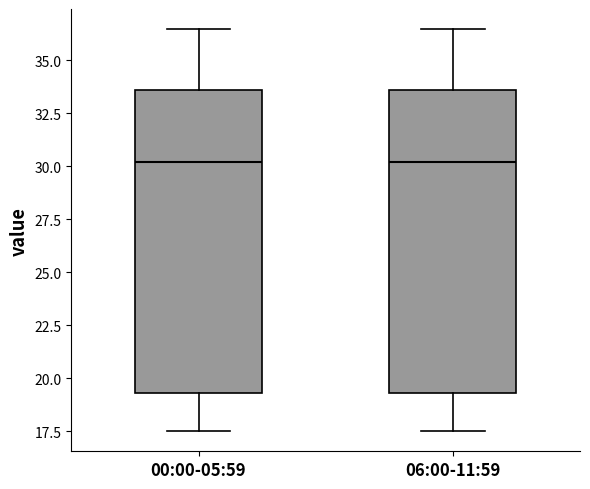

Reading left to right, read every box against the y-axis: the position of its median line, the range the box covers, and the ends of its whiskers. The values are not printed on the chart, so give them approximately, as read against the axis.

00:00-05:59: median 30.0, box 19.5 to 33.5, whiskers 17.5 to 36.5
06:00-11:59: median 30.0, box 19.5 to 33.5, whiskers 17.5 to 36.5